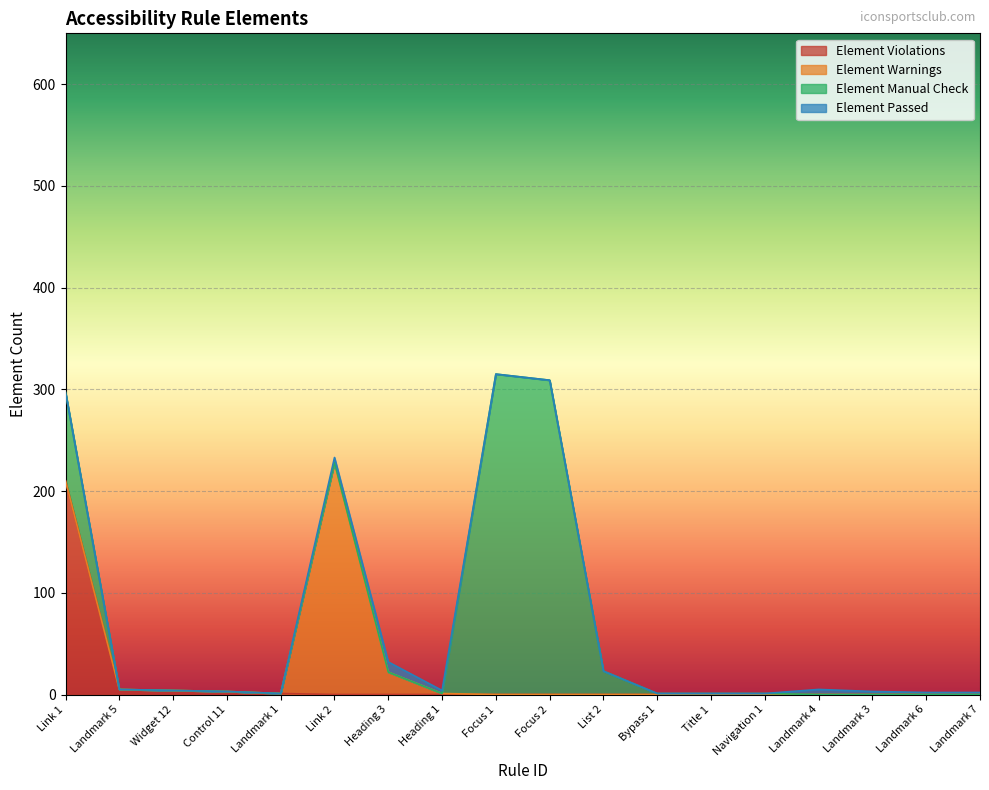

True or false: Element Manual Check has more than 2 points higher than both neighbors.

False